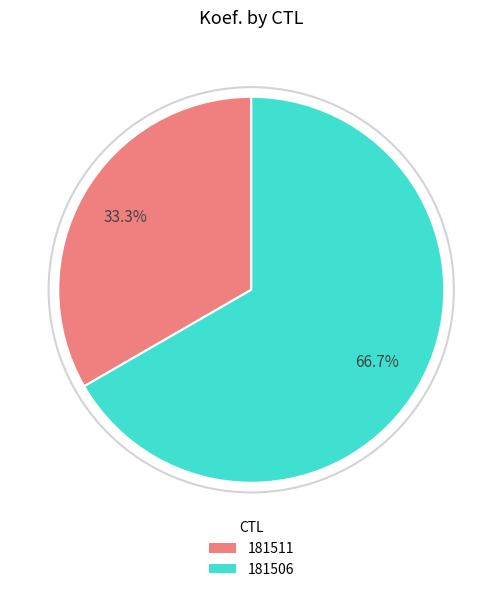

What percentage is the 181511 slice, to the nearest percent?

33%